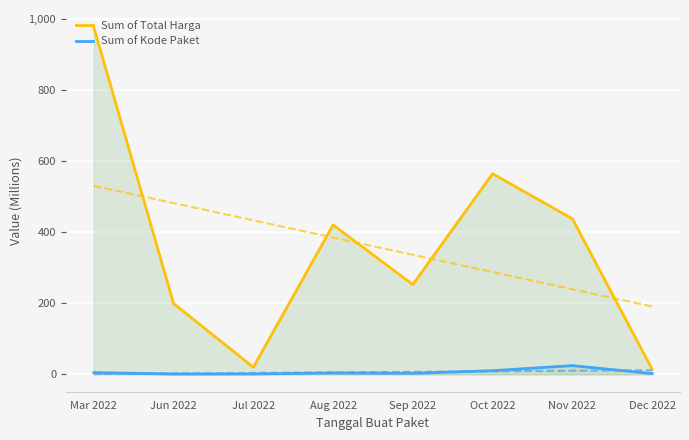

True or false: Sum of Kode Paket has more than 2 points higher than both neighbors.

False